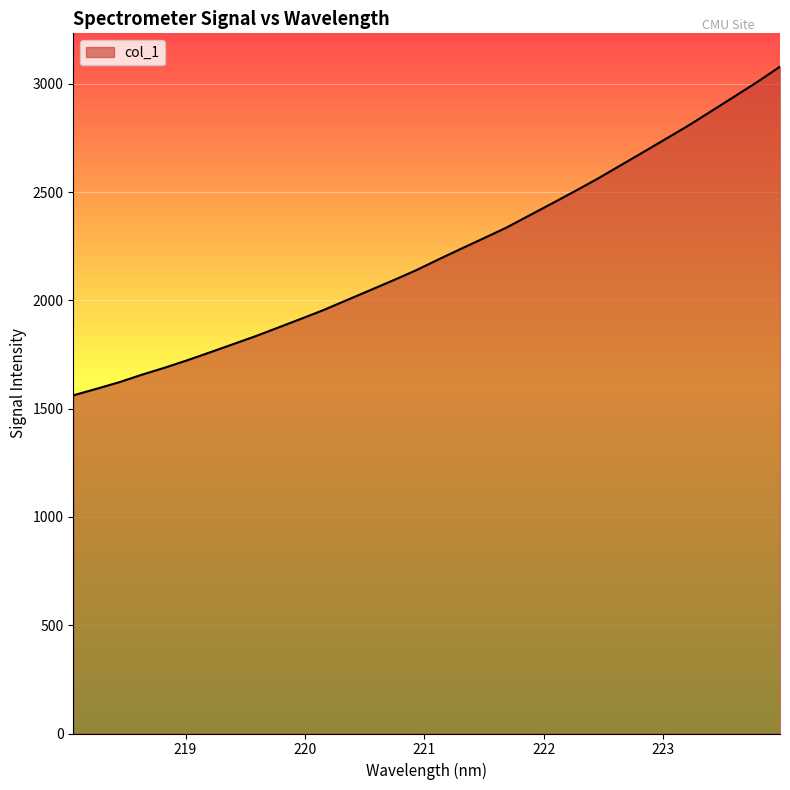

What is the greatest value displayed?

3079.9